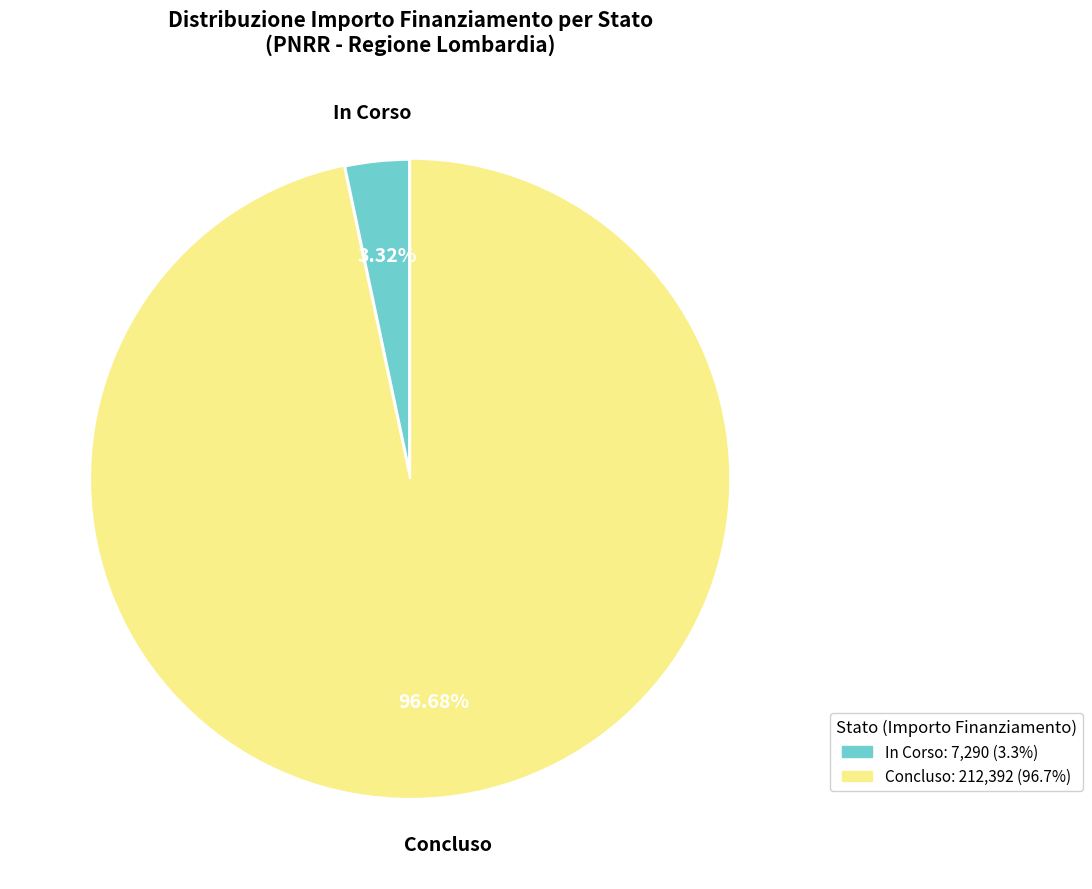

Count the number of slices in the pie.

2